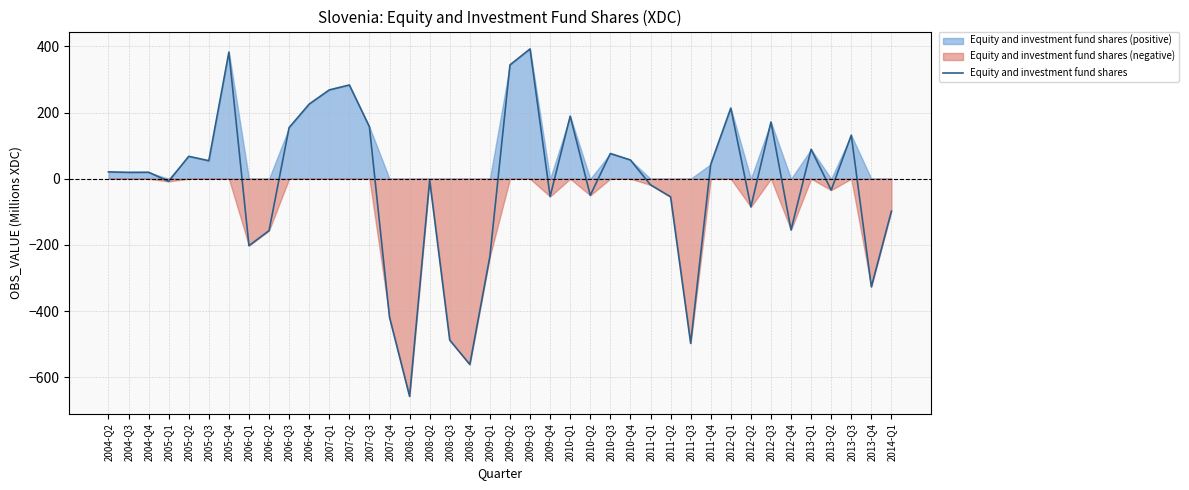

Reading right to left, list all the values displayed in this chart.

-97.9	-326.6	131.8	-34.3	89.1	-154.6	171.6	-85.0	213.7	43.9	-497.4	-54.7	-18.4	56.8	76.4	-50.1	189.4	-53.6	392.5	344.2	-235.0	-561.3	-487.7	-4.0	-657.7	-418.5	157.1	283.5	268.6	225.8	154.7	-156.8	-202.2	382.9	54.6	67.8	-7.9	19.7	19.4	20.8